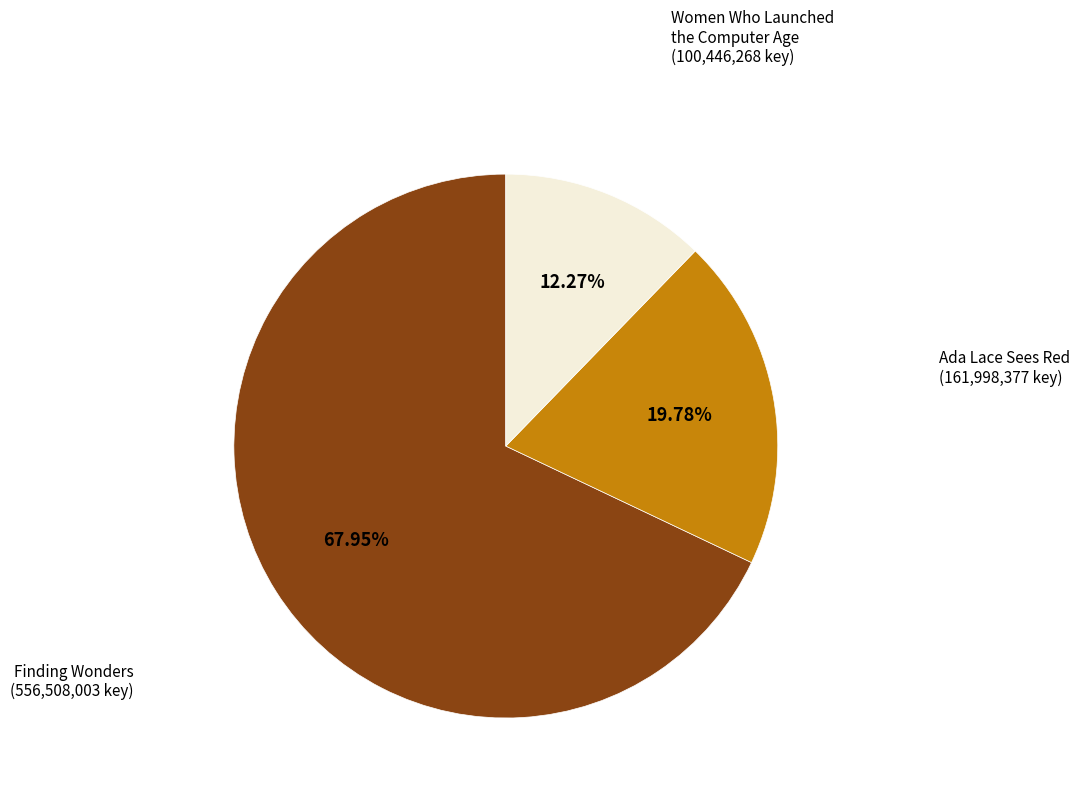

Which category has the biggest portion of the pie?

Finding Wonders